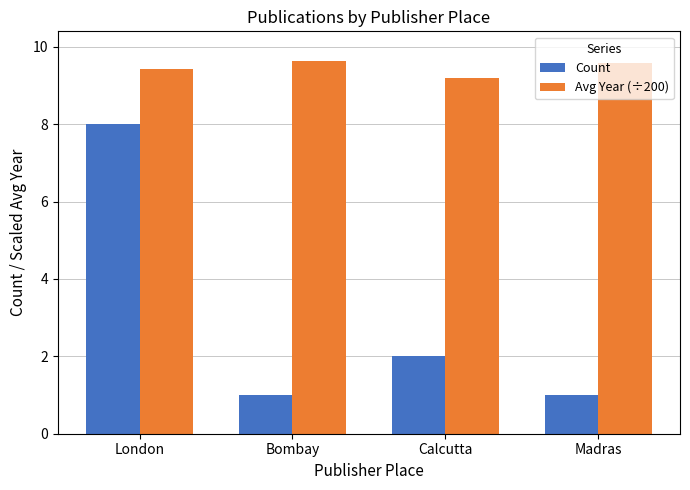

List the series in order of their peak value, highest first.

Avg Year (÷200), Count